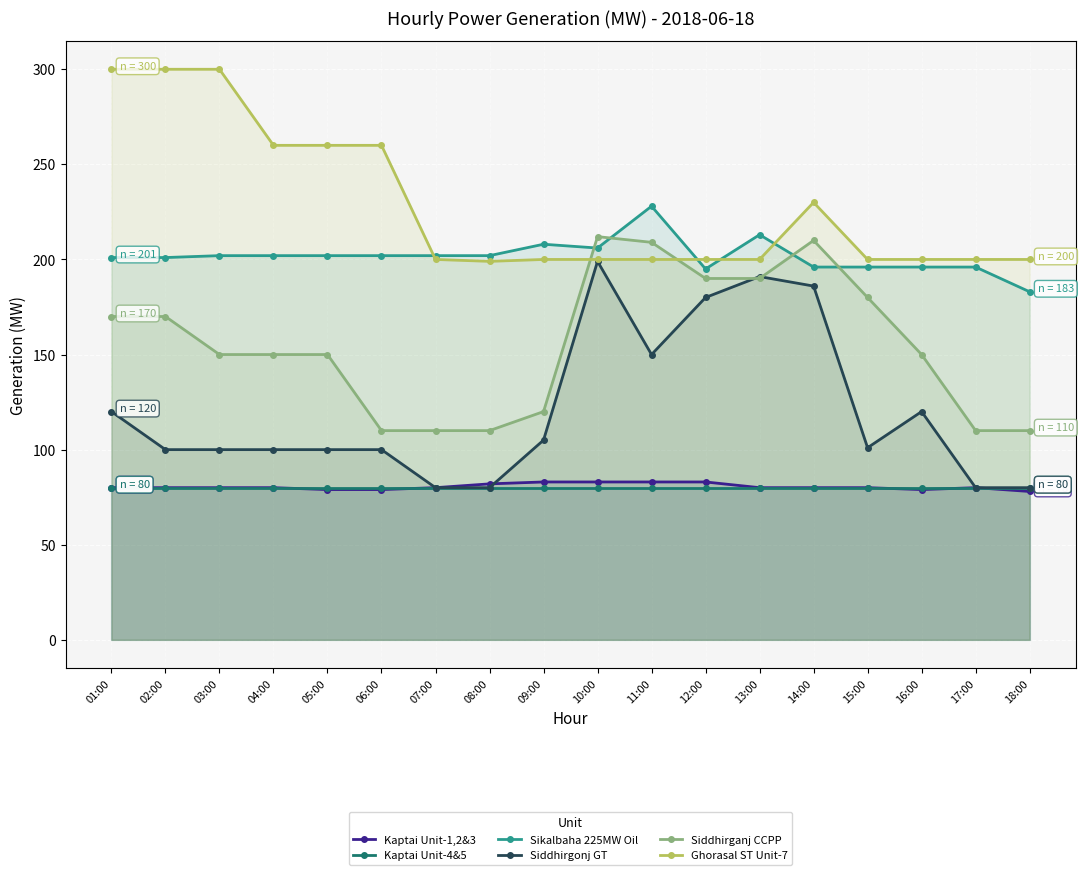

How many times do Sikalbaha 225MW Oil and Ghorasal ST Unit-7 cross each other?

4